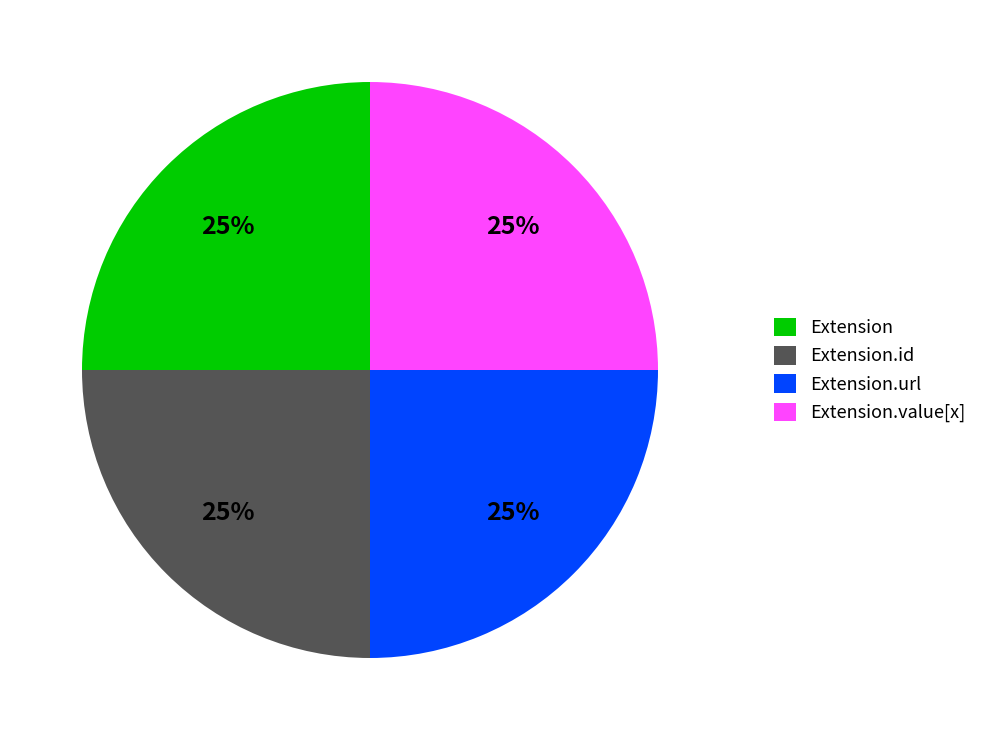

To the nearest percent, what is the average slice percentage?

25%